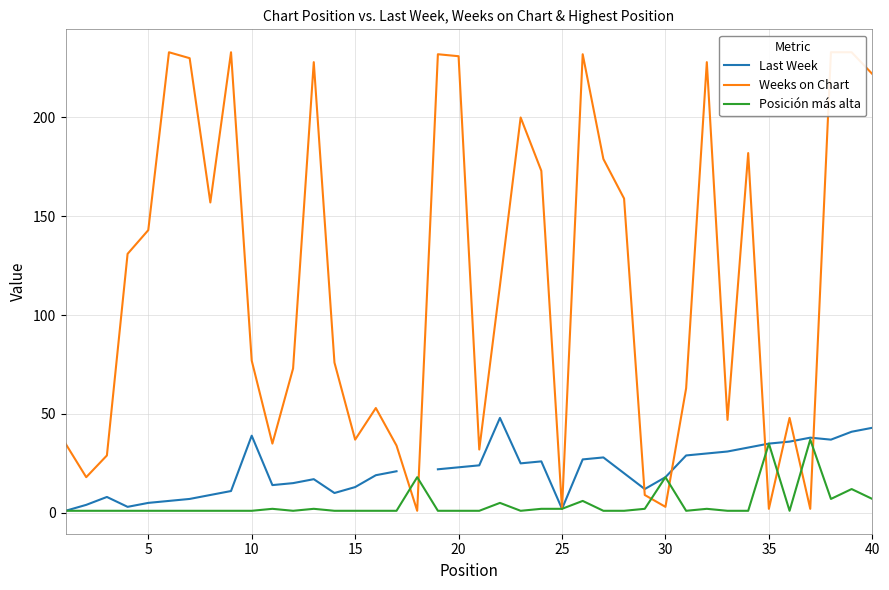

At how many categories does at least one series exceed 215?

11